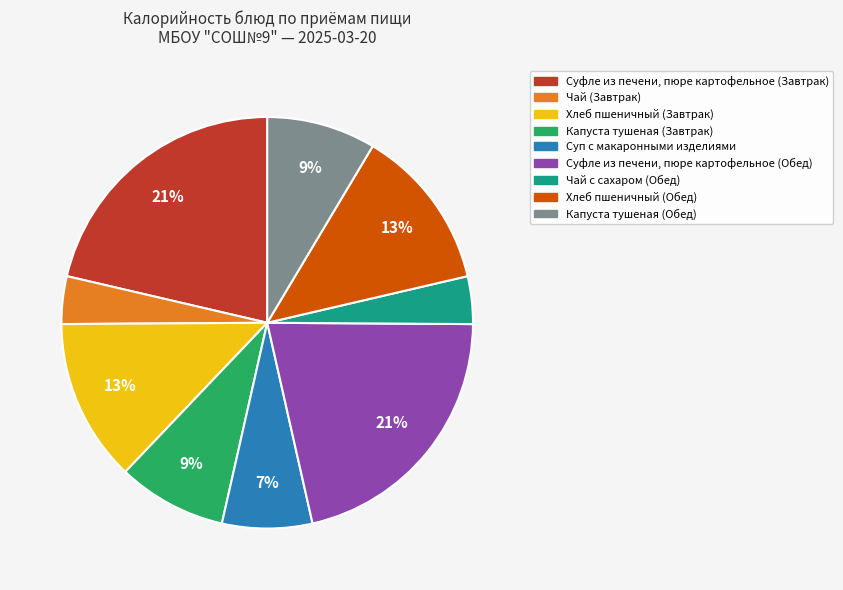

How many segments does this pie chart have?

9